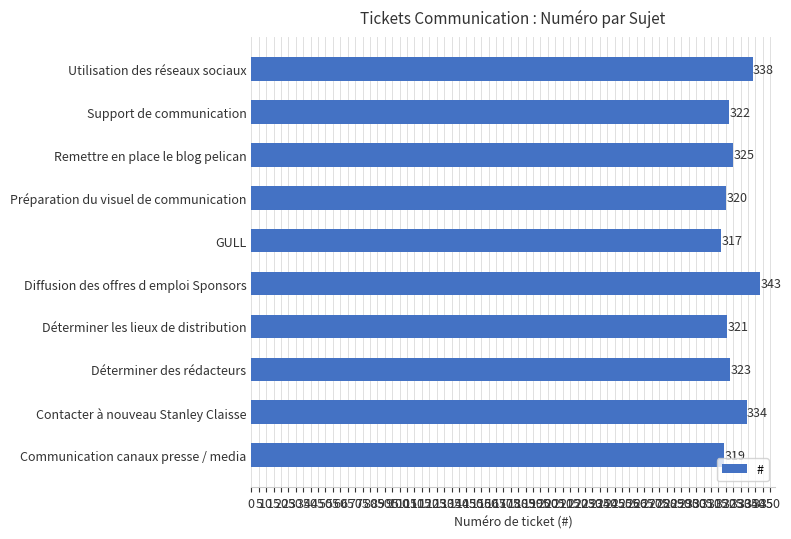

Reading bottom to top, transcribe all the data shown in this chart.

319	334	323	321	343	317	320	325	322	338